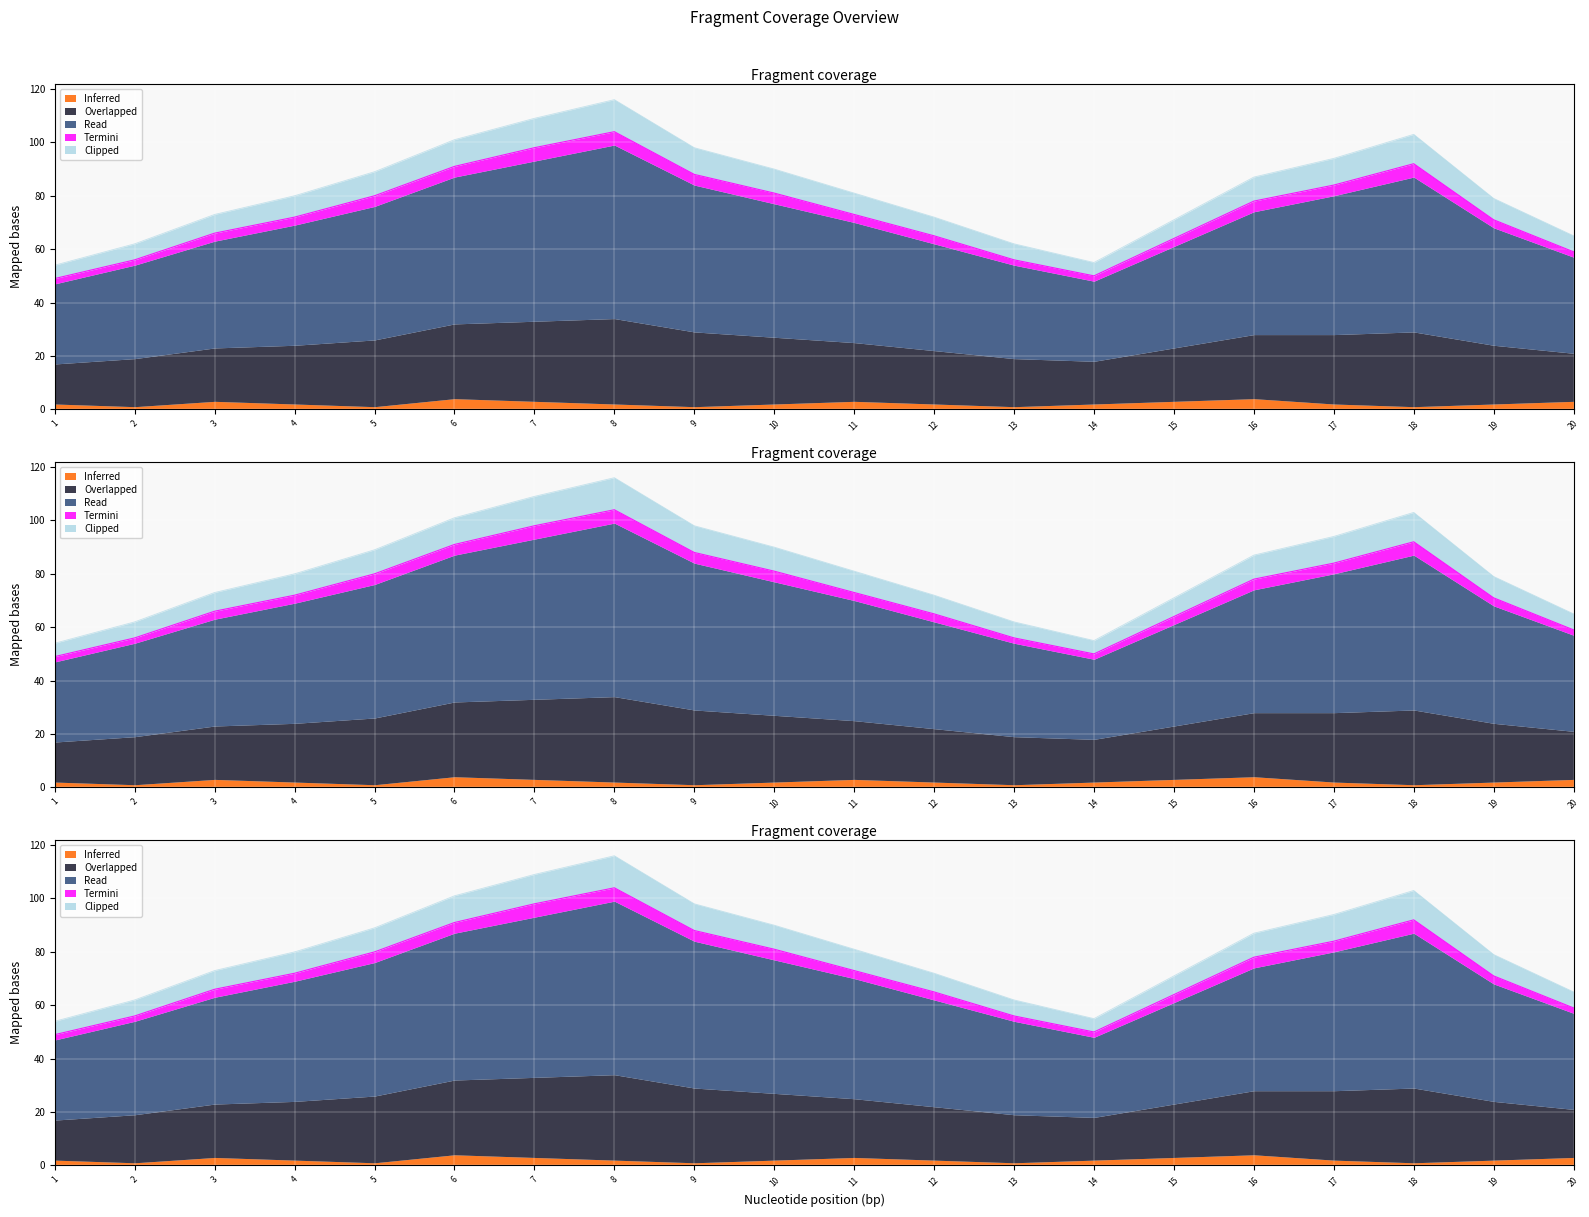

What is the lowest value of the Clipped series?

54